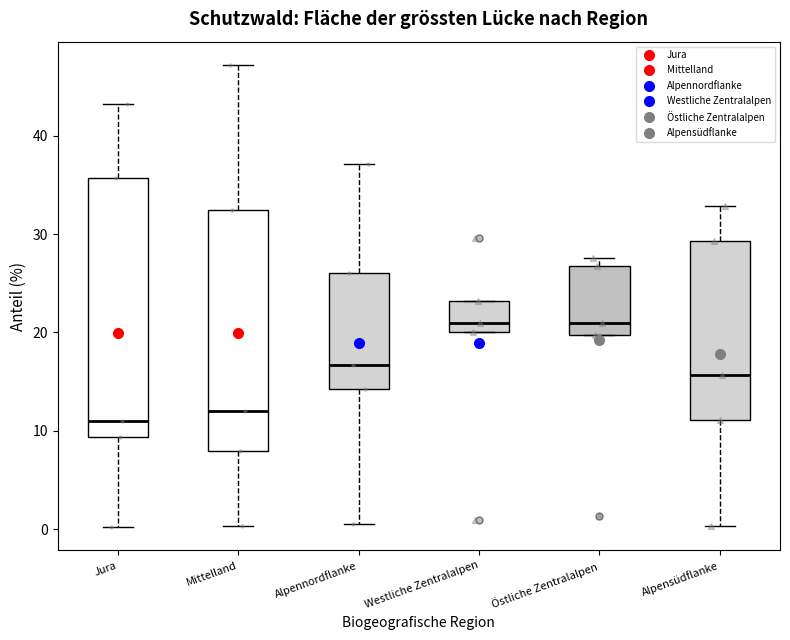

Which box has the lowest median line?

Jura